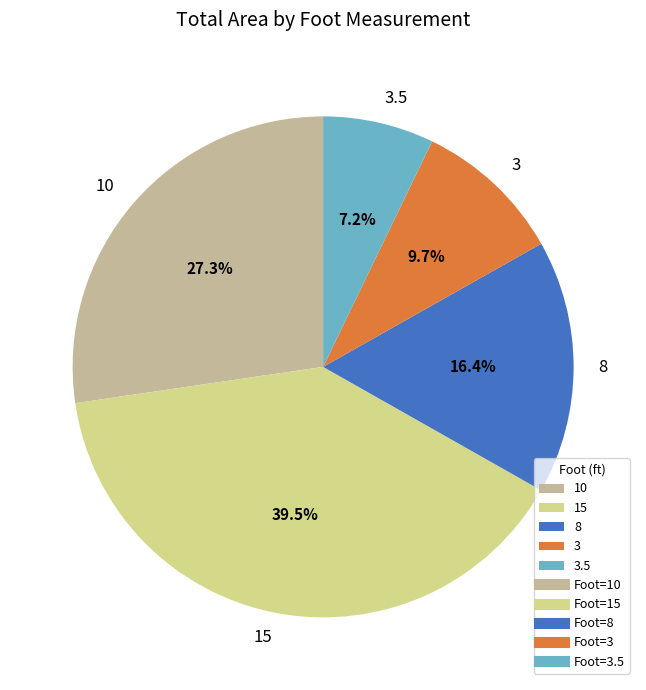

To the nearest percent, what is the average slice percentage?

20%